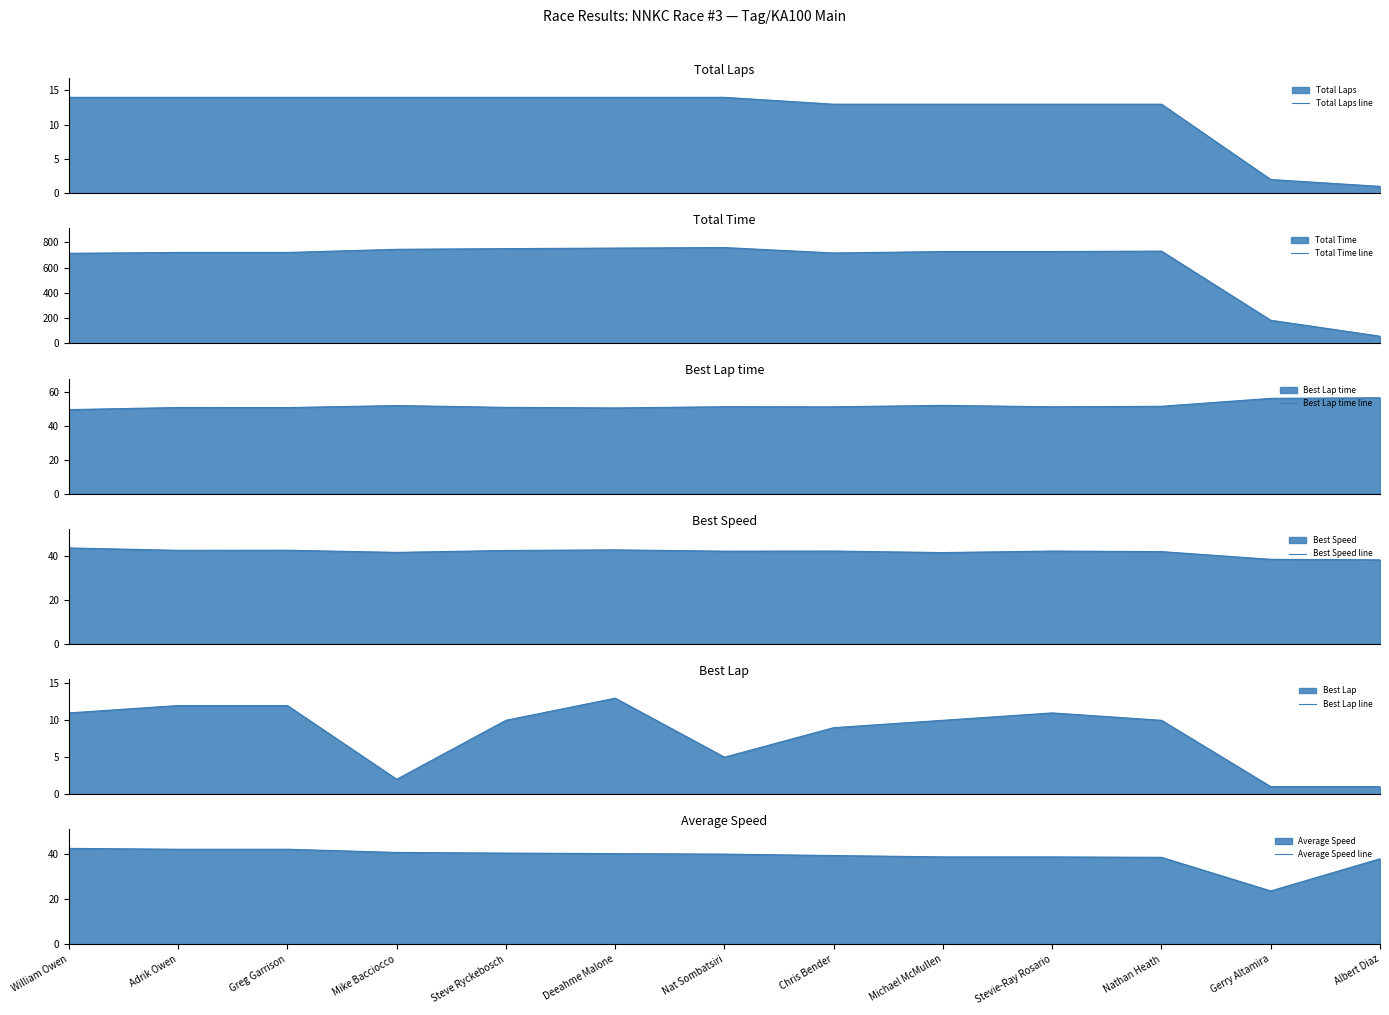

Does the chart have visible grid lines?

No